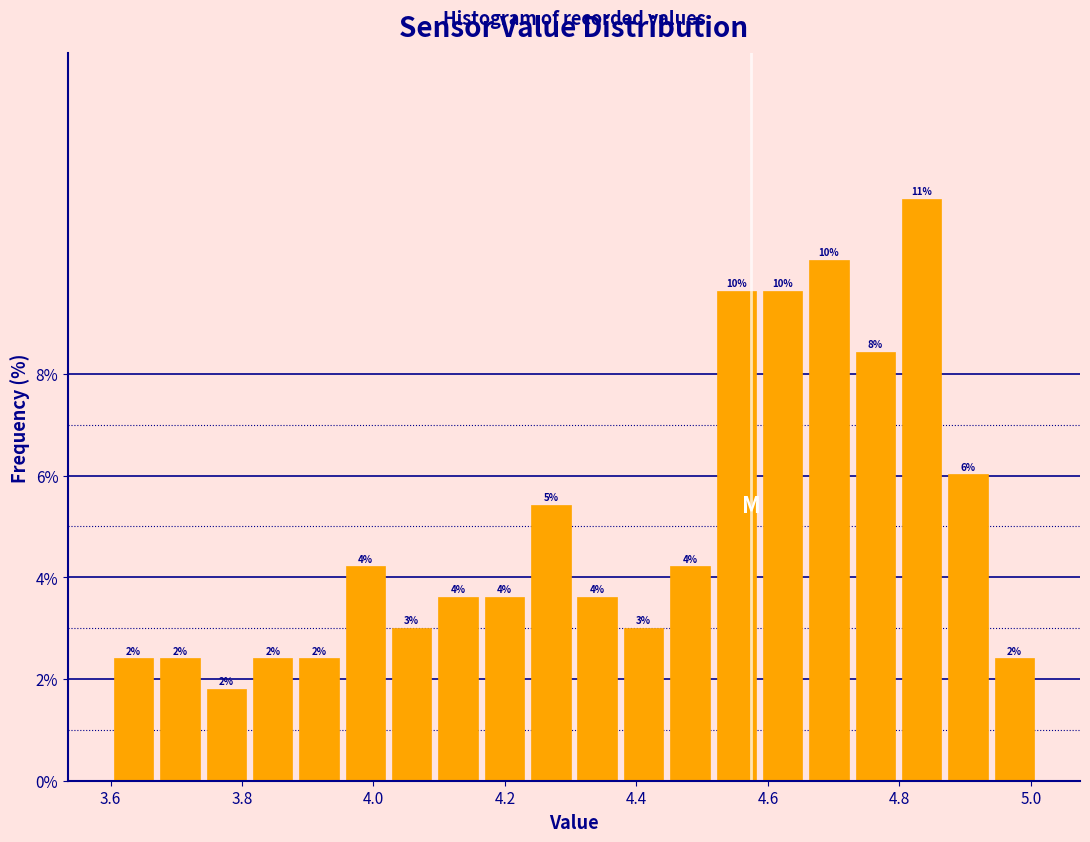

Read against the x-axis, roughly where is the centre of the tallest bar?

4.84